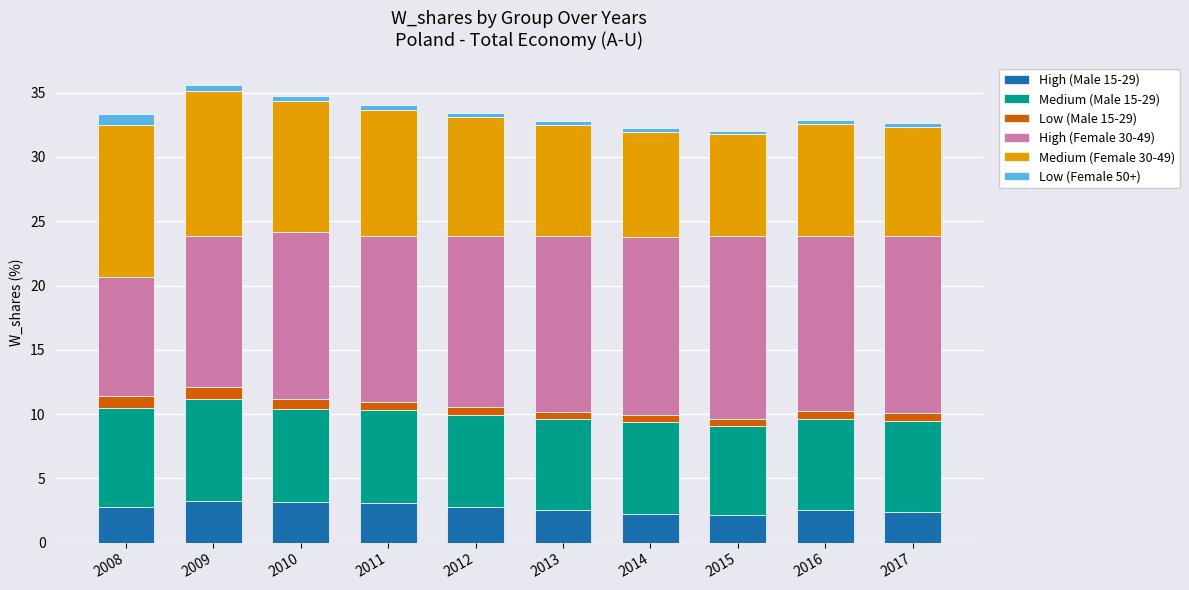

What is the lowest value of the High (Male 15-29) series?

2.1